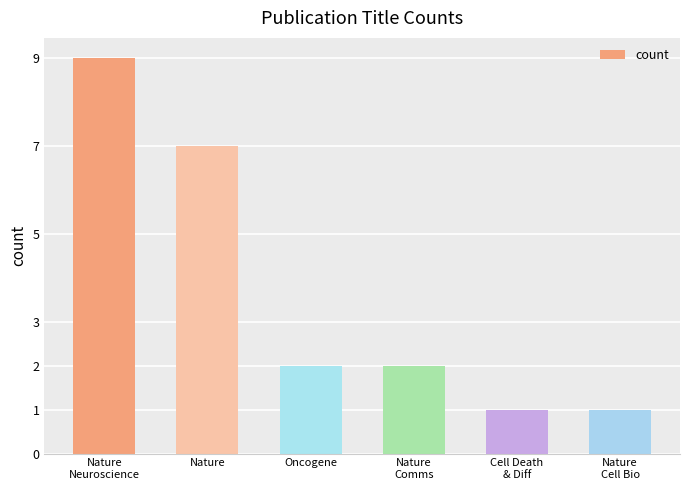

The value at Nature
Comms is 2. True or false?

True